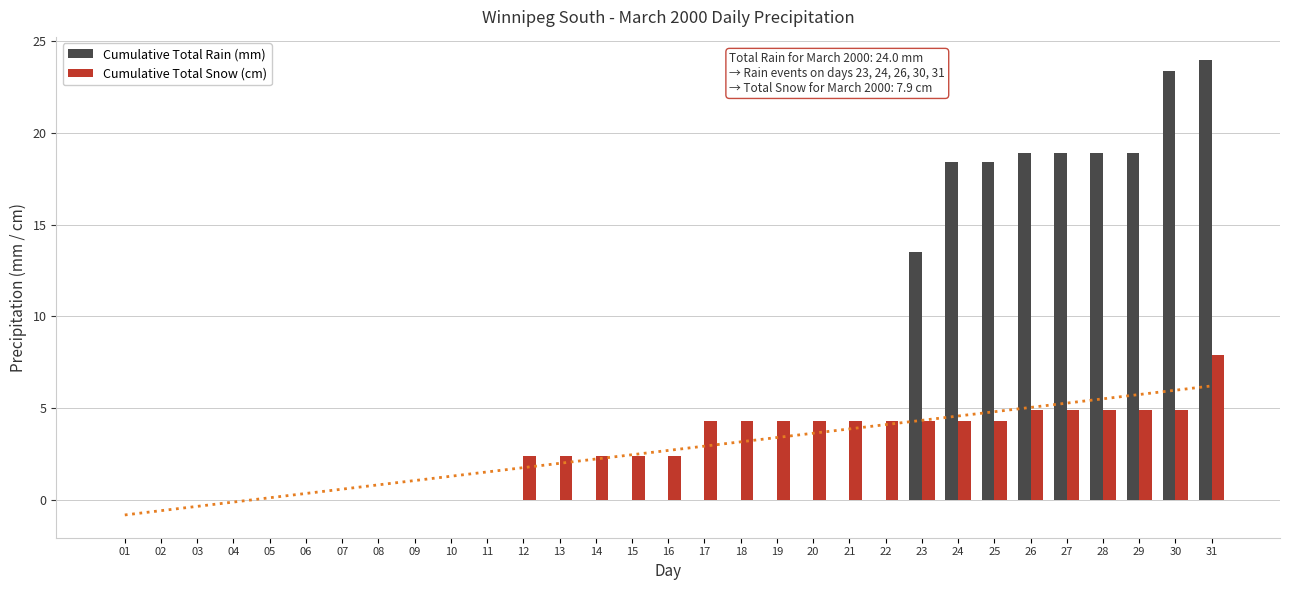

What is the sum of all Cumulative Total Snow (cm) values?

83.1